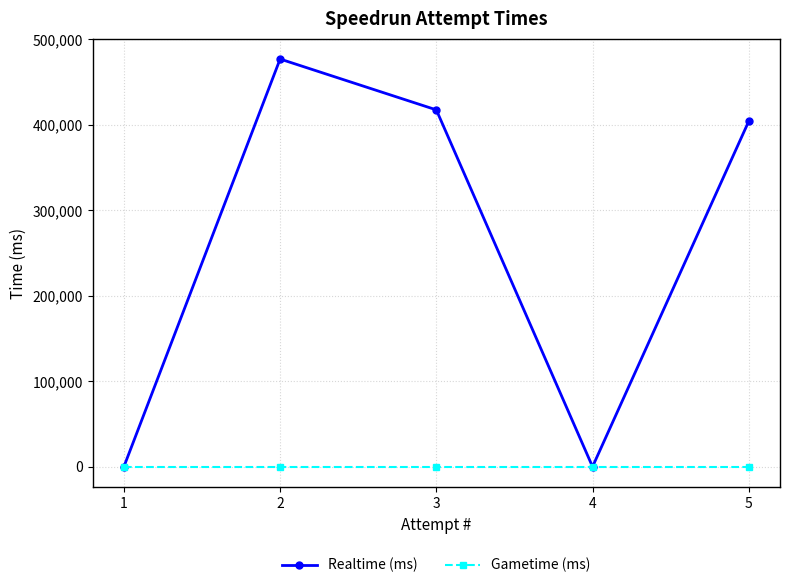

At which category is the sum across all series the highest?

2